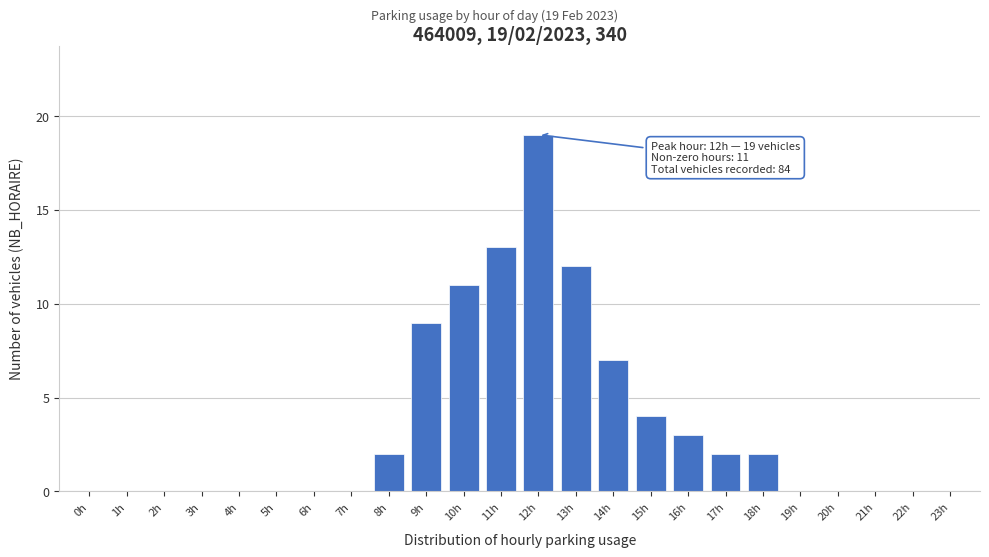

Reading left to right, extract all data points from this chart.

0h=0	1h=0	2h=0	3h=0	4h=0	5h=0	6h=0	7h=0	8h=2	9h=9	10h=11	11h=13	12h=19	13h=12	14h=7	15h=4	16h=3	17h=2	18h=2	19h=0	20h=0	21h=0	22h=0	23h=0